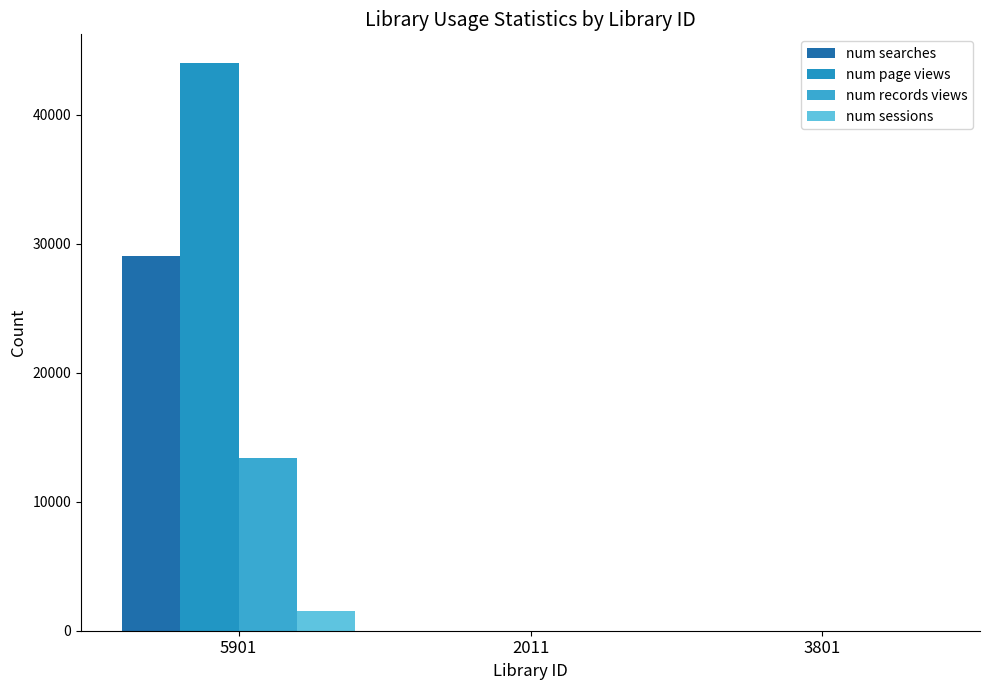

Does the chart contain stacked bars?

No